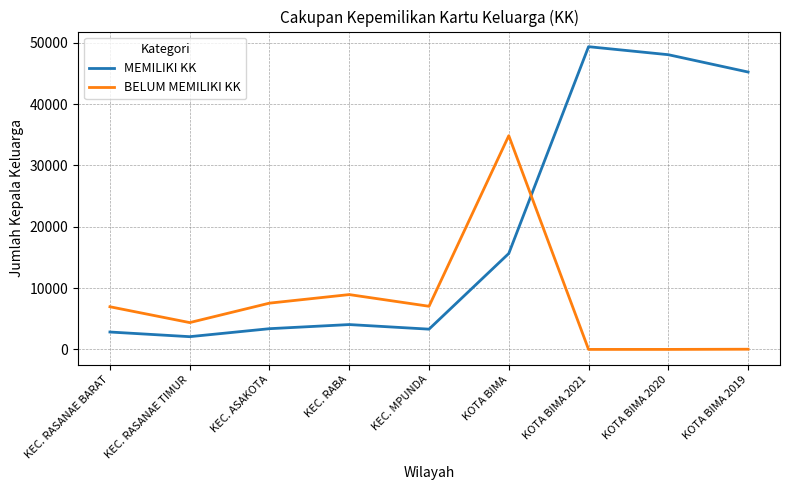

Read the MEMILIKI KK value at KOTA BIMA.

15641